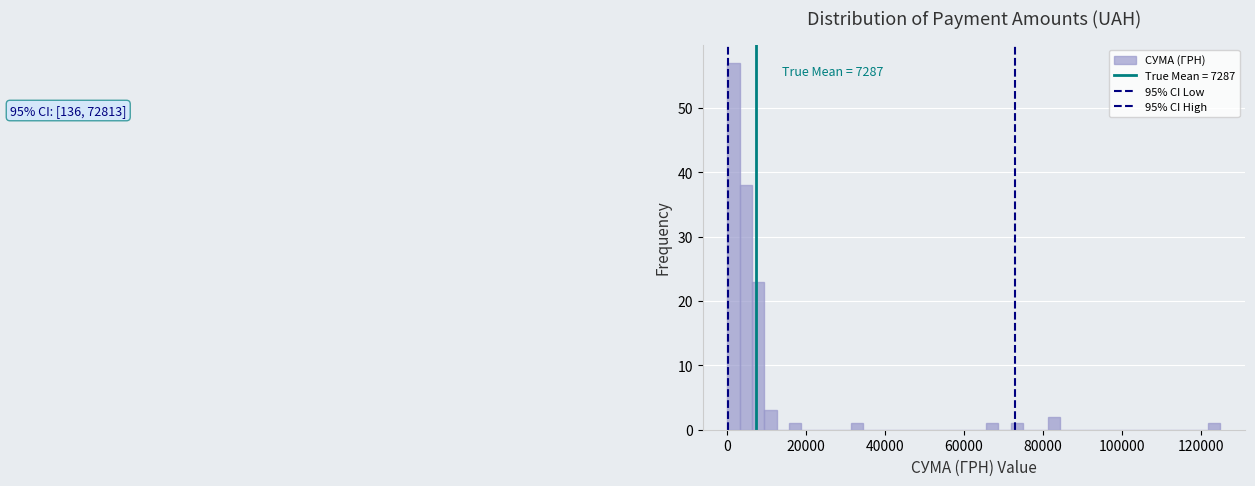

Read against the x-axis, roughly where is the centre of the tallest bar?

2000